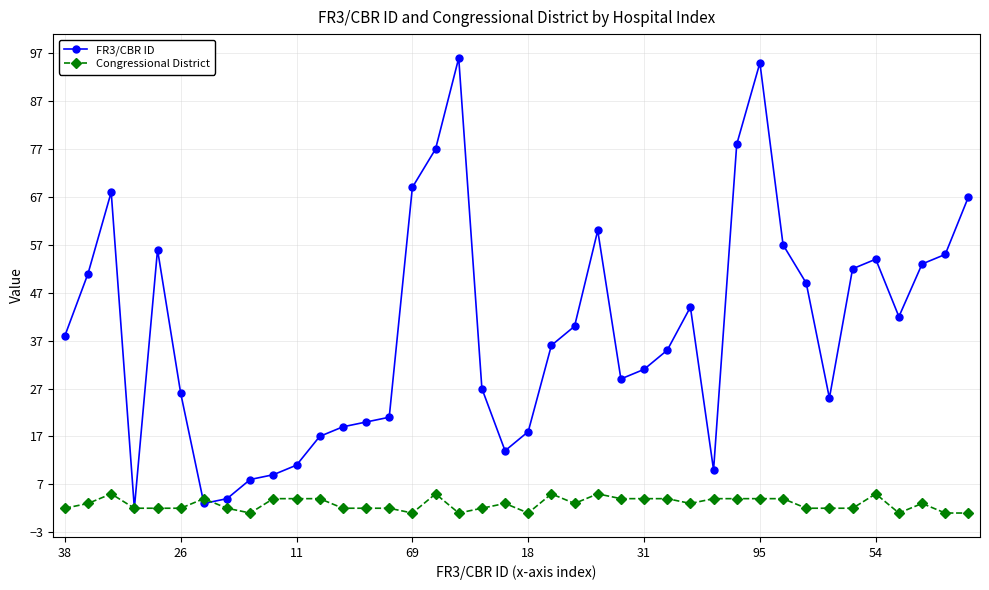

Which series has the largest total across all categories?

FR3/CBR ID